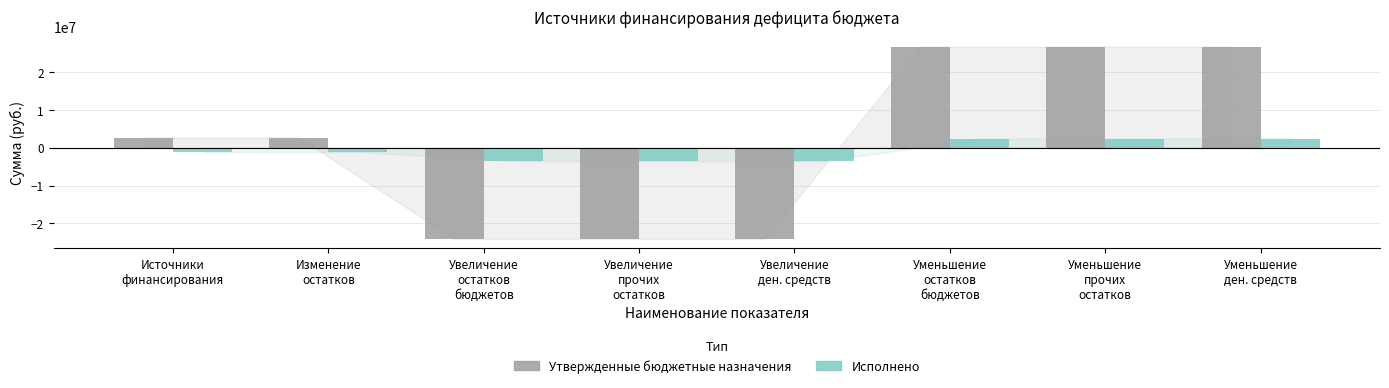

List the series in order of their overall mean, highest first.

Утвержденные бюджетные назначения, Исполнено